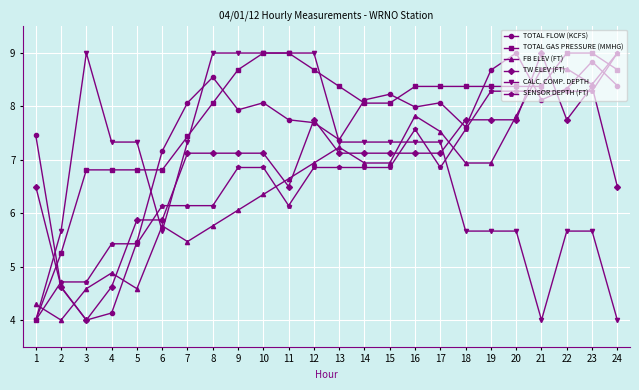

At which category does CALC. COMP. DEPTH reach its first local peak?

3